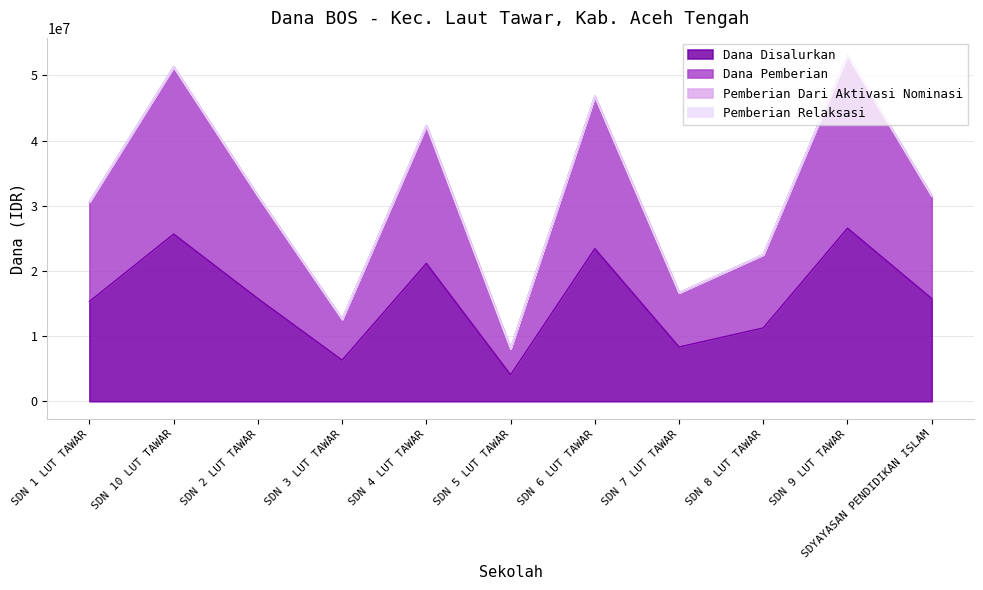

In Dana Disalurkan, how many points are higher than both neighbors (excluding endpoints)?

4